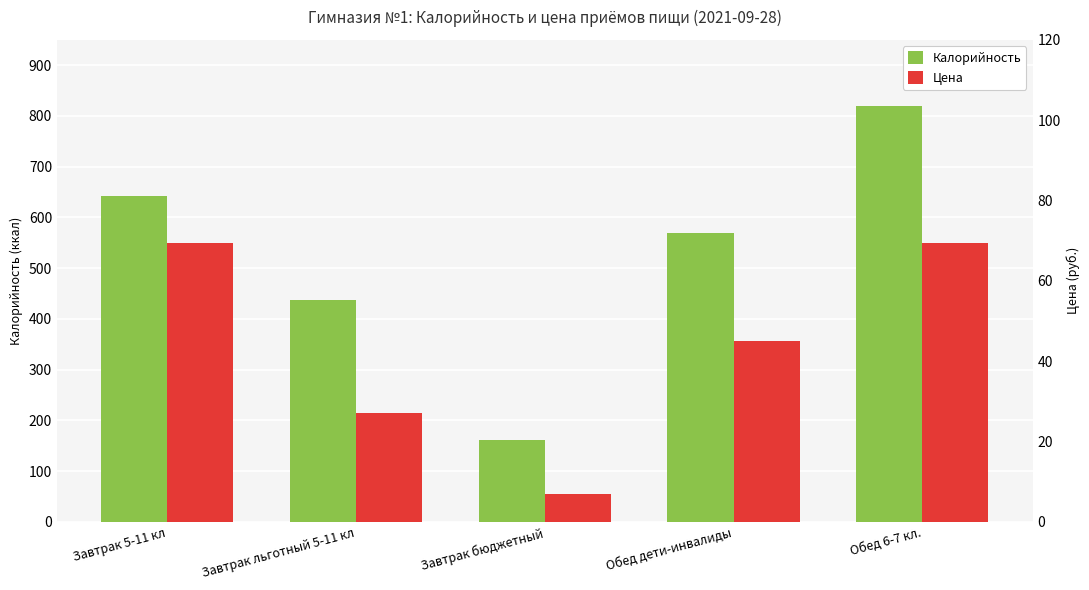

Rank the categories by Калорийность value from highest to lowest.

Обед 6-7 кл., Завтрак 5-11 кл, Обед дети-инвалиды, Завтрак льготный 5-11 кл, Завтрак бюджетный